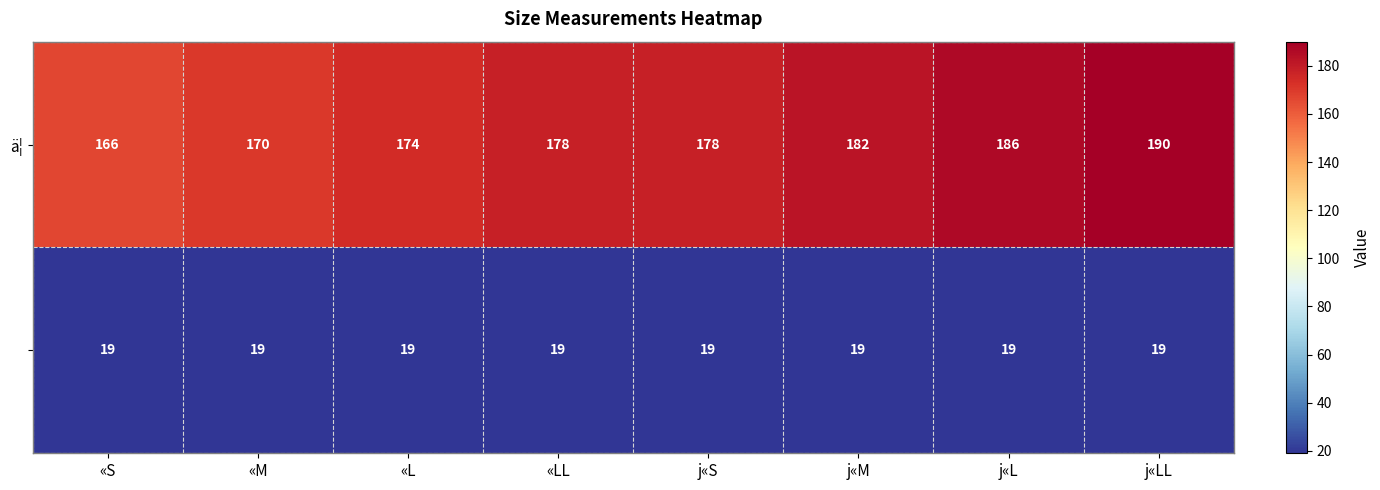

What is the difference between the highest and lowest values at «M?

151